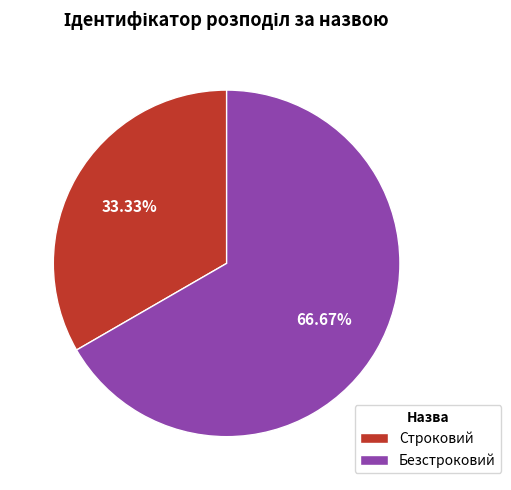

Count the number of slices in the pie.

2